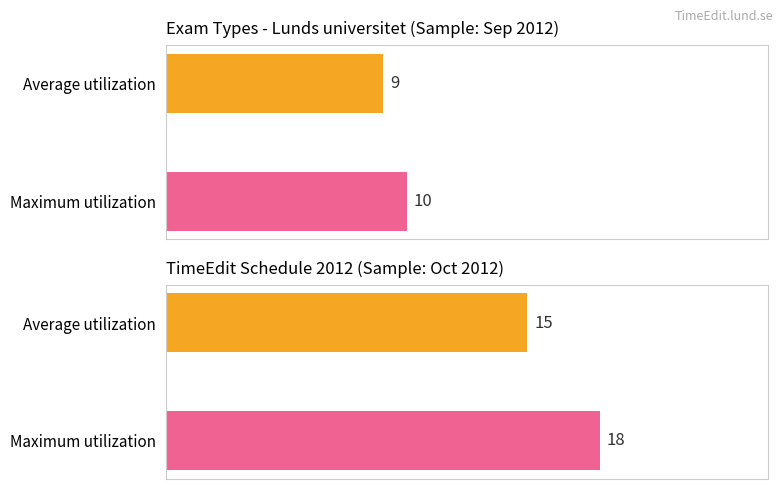

Rank the series by their average value, from lowest to highest.

Average utilization, Maximum utilization